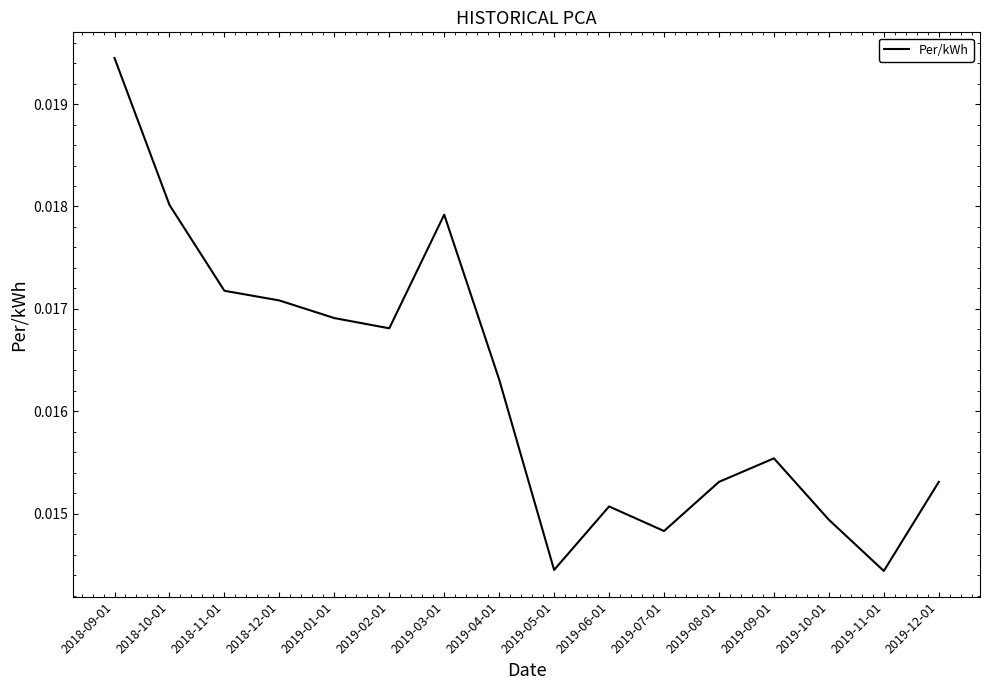

Count the number of categories in the chart.

16